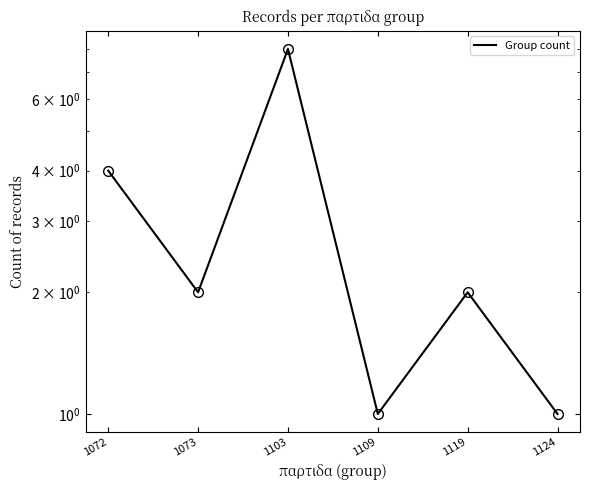

What is the greatest value displayed?

8